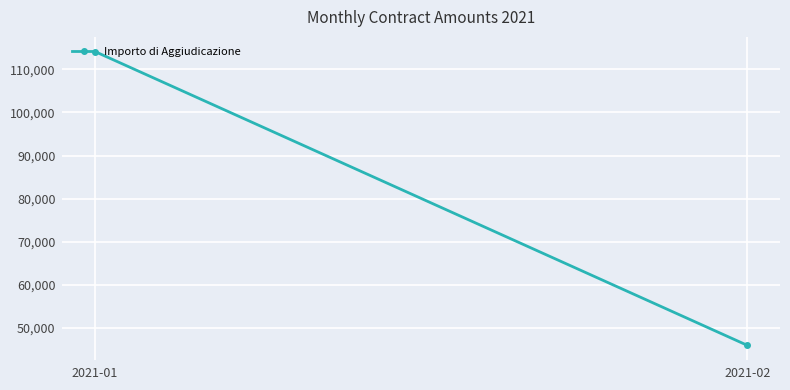

Reading right to left, what are all the values shown in this chart?

2021-02=45859.0	2021-01=114162.7